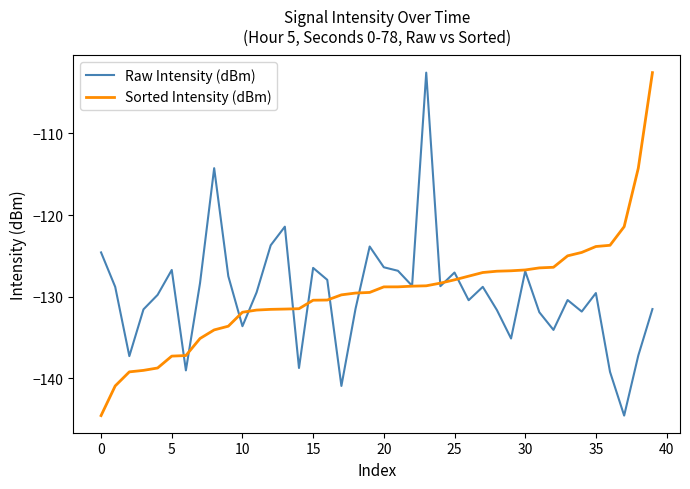

How many lines are shown in the chart?

2